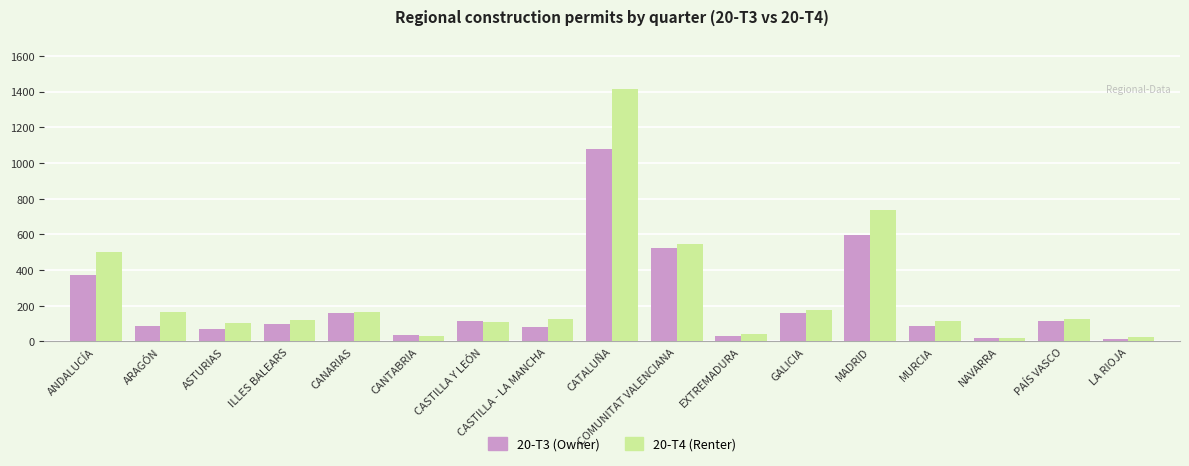

What is the sum of all 20-T4 (Renter) values?

4513